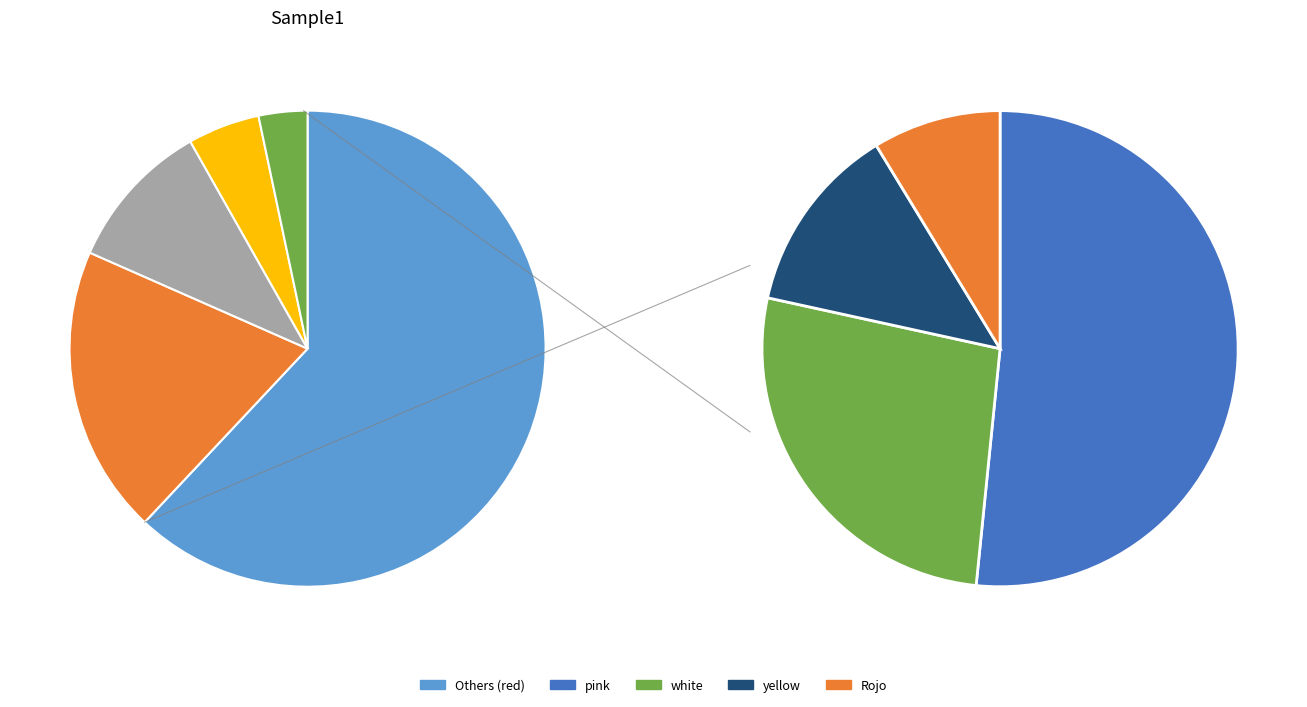

Rank the categories by value from lowest to highest.

Rojo, yellow, white, pink, red